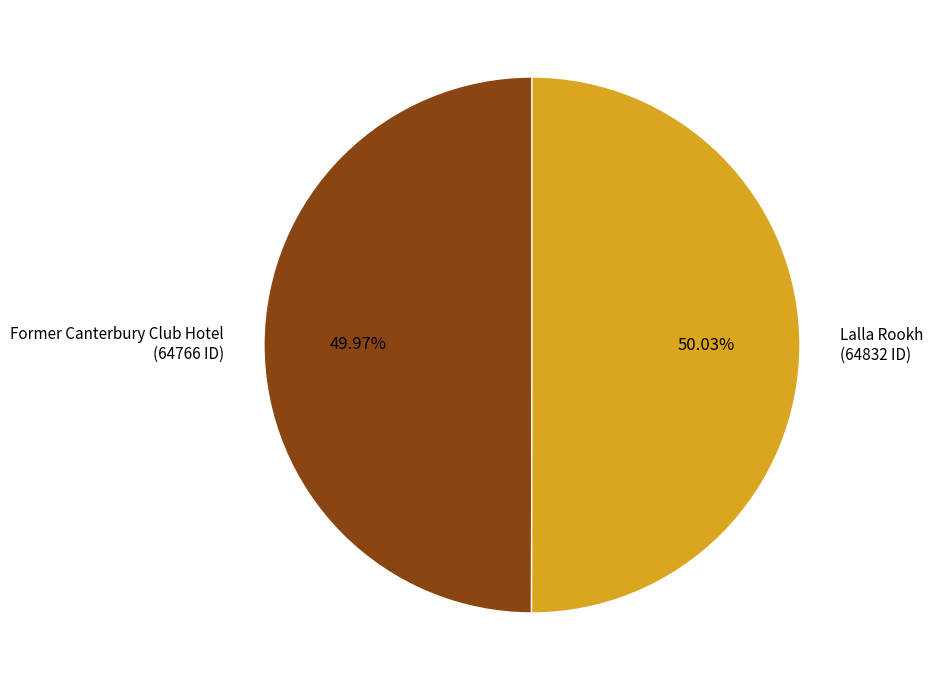

True or false: Lalla Rookh accounts for 60% of the total.

False